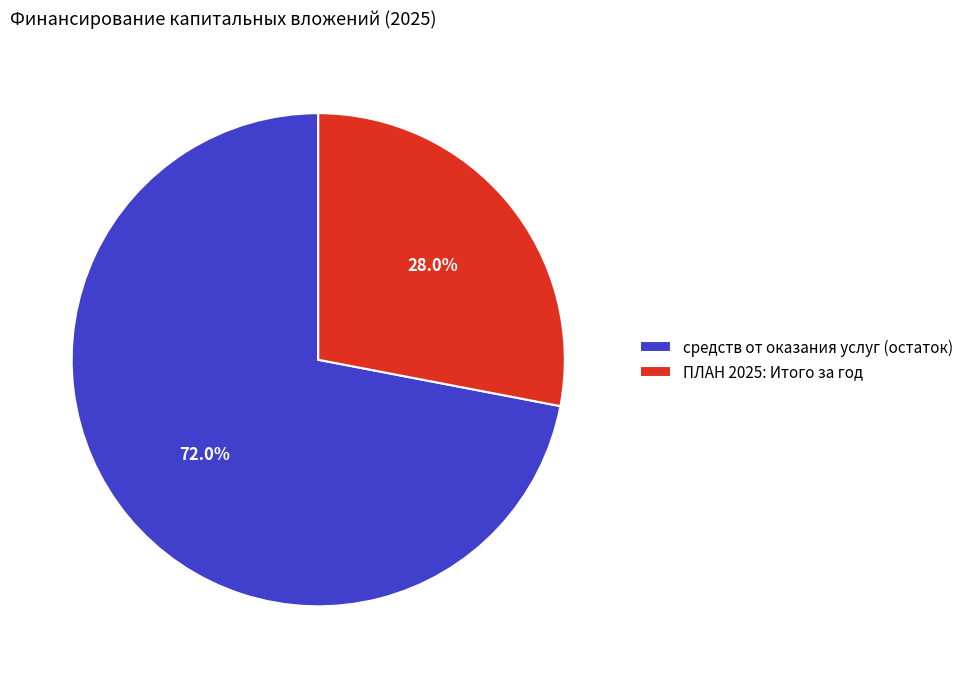

Is there a majority slice in this chart?

Yes